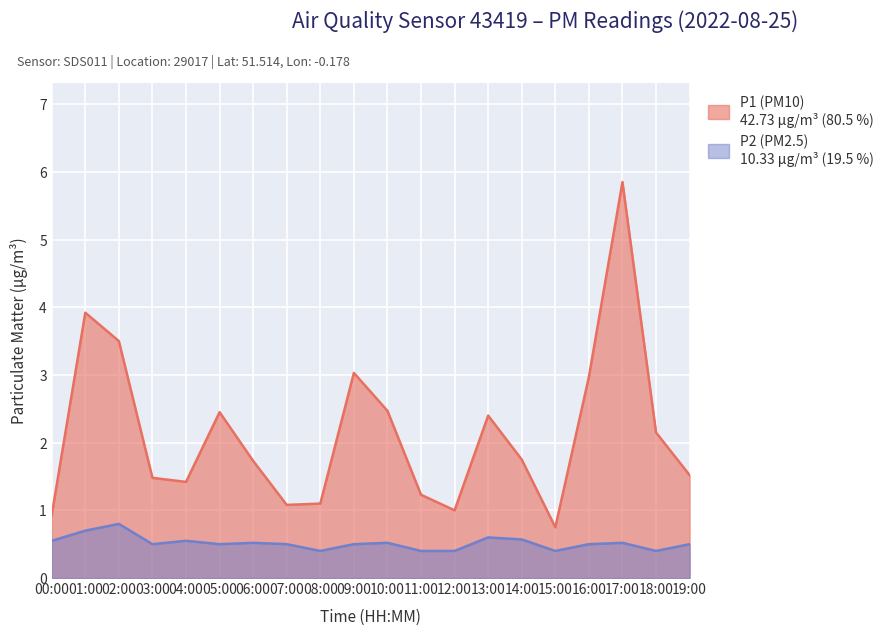

Which series has the largest range (max minus min)?

P1